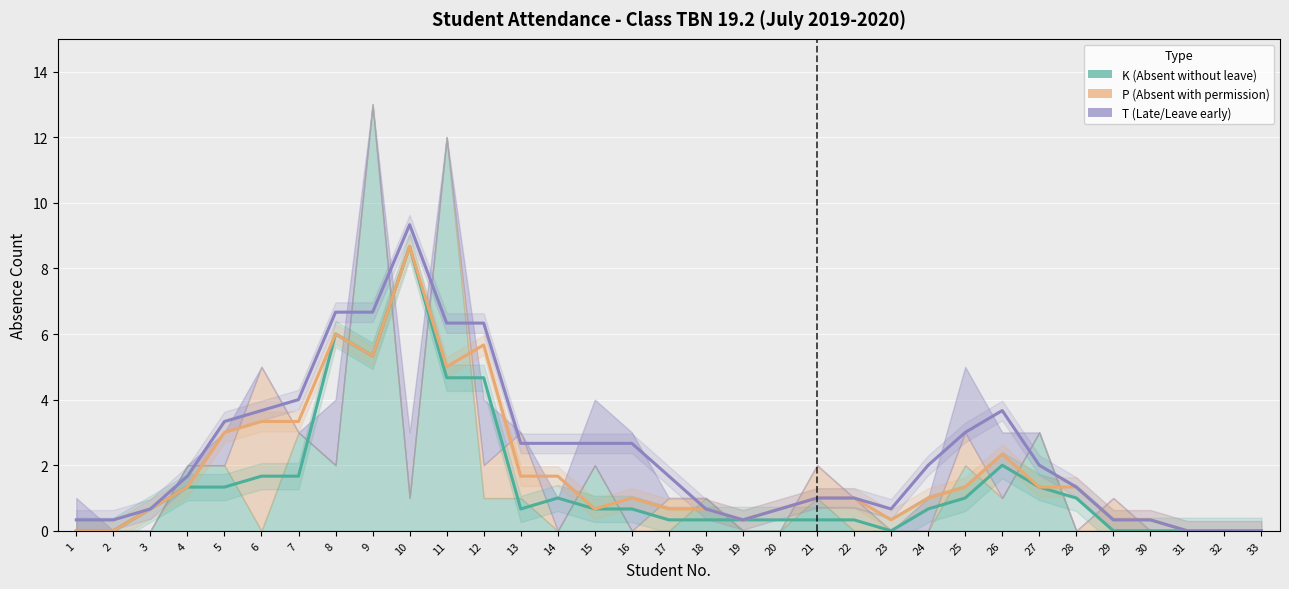

What is the spread (max minus min) of values at 17?

1.3